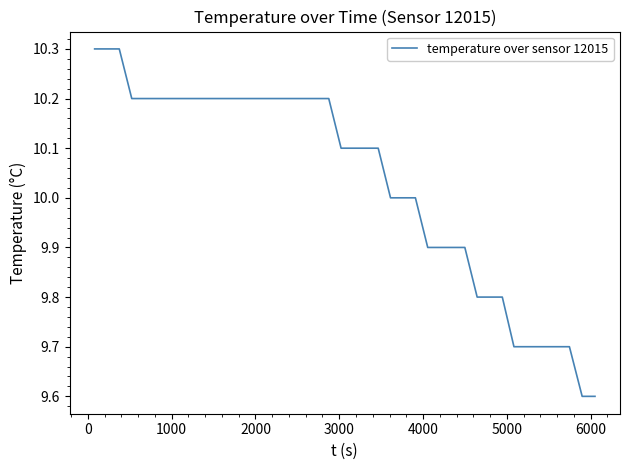

How many lines are shown in the chart?

1